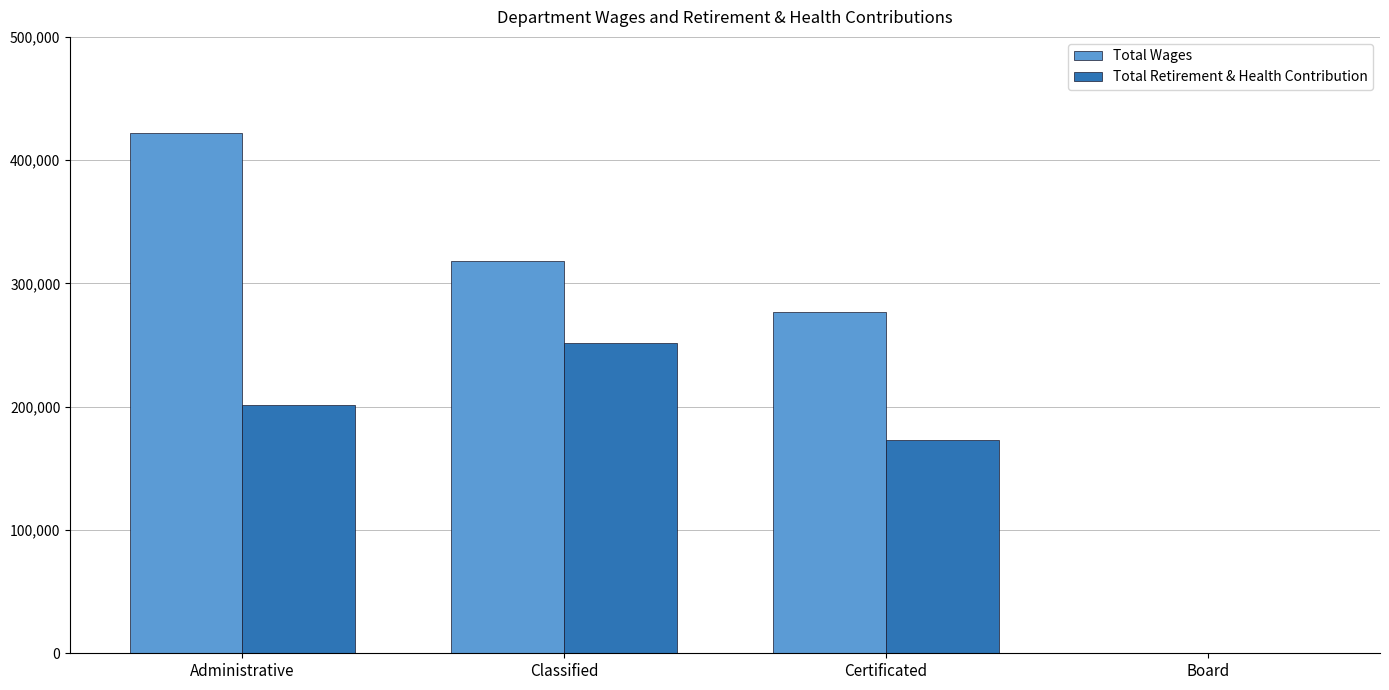

Count the number of categories in the chart.

4